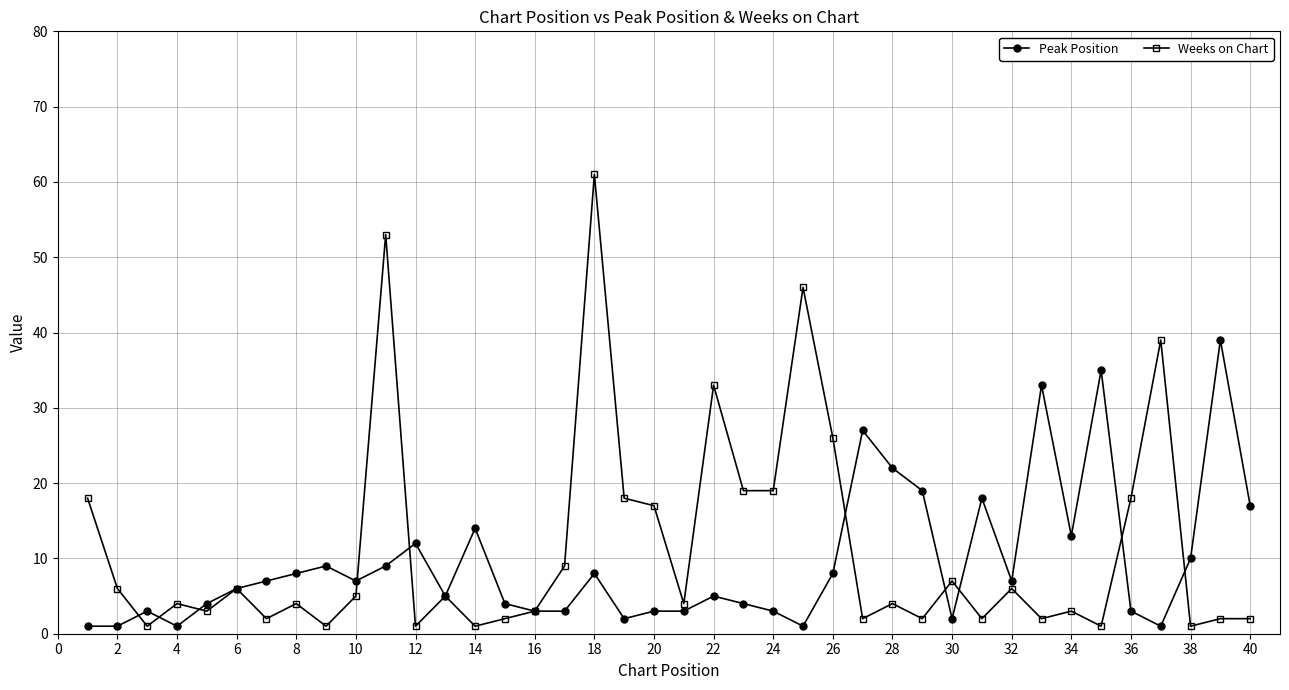

Which series has the largest range (max minus min)?

Weeks on Chart